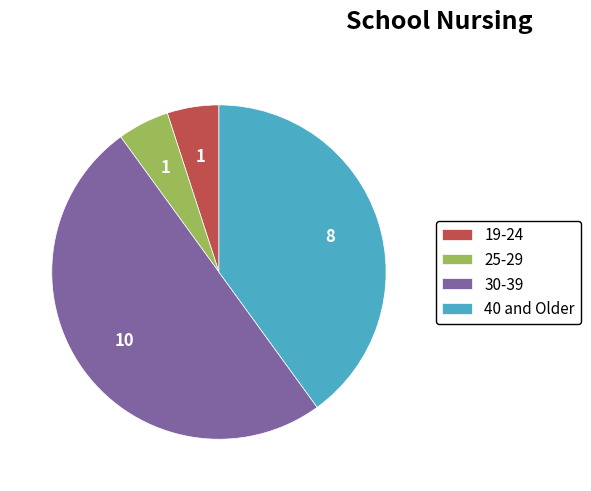

What is the largest slice in the pie chart?

30-39